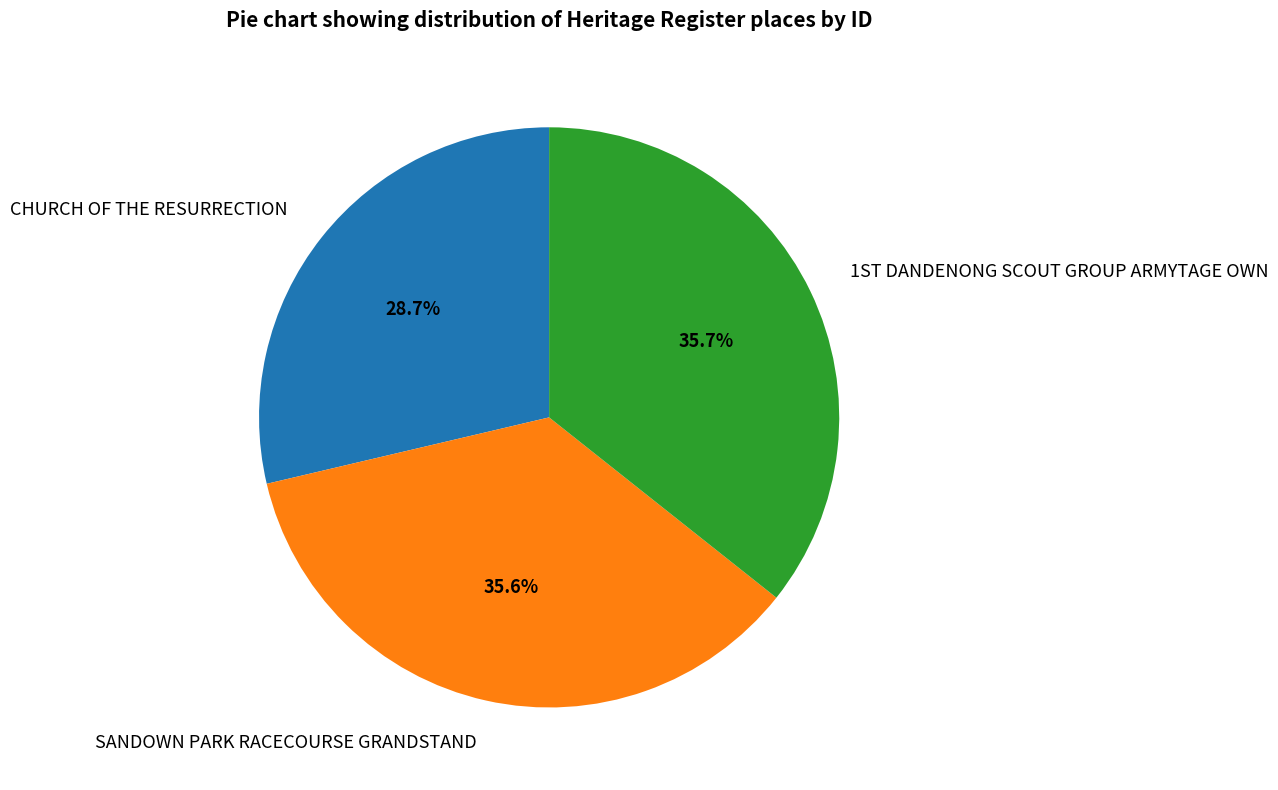

To the nearest percent, what percentage of the pie is SANDOWN PARK RACECOURSE GRANDSTAND?

36%